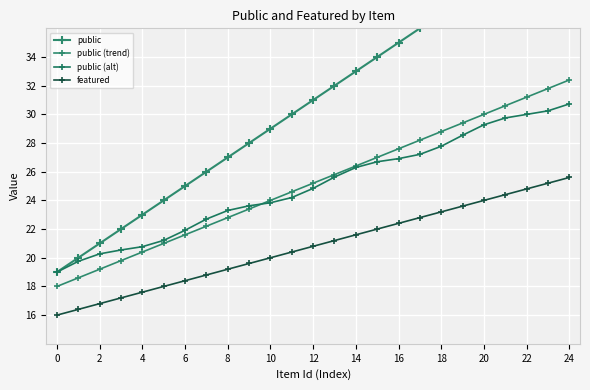

The public (alt) series shows 49.9 at 18. True or false?

False